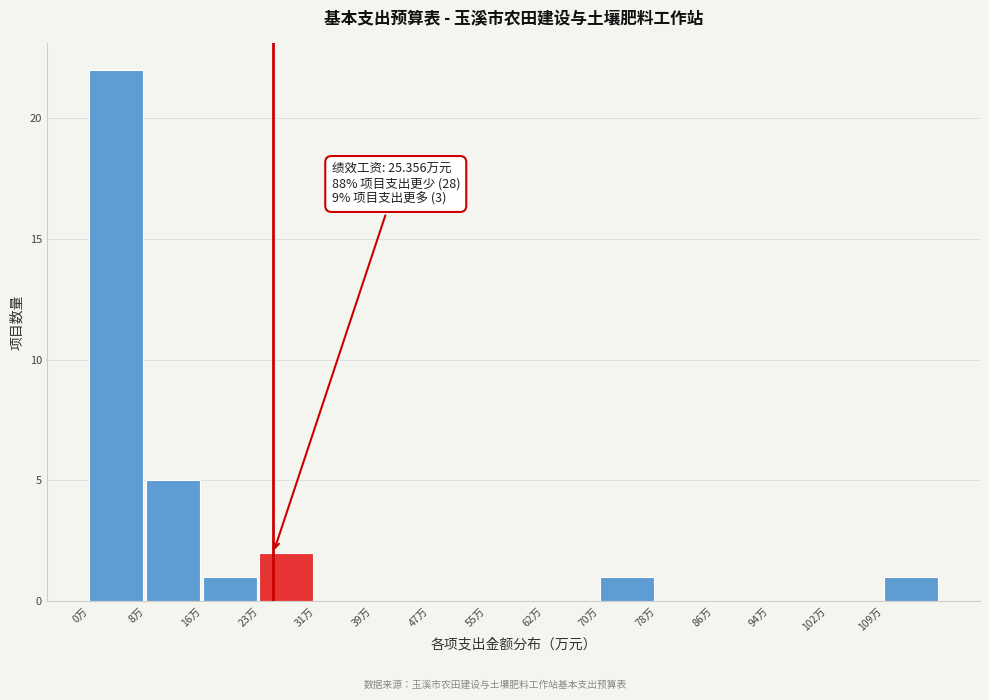

Over which range of the x-axis is the bar tallest?

0 to 8